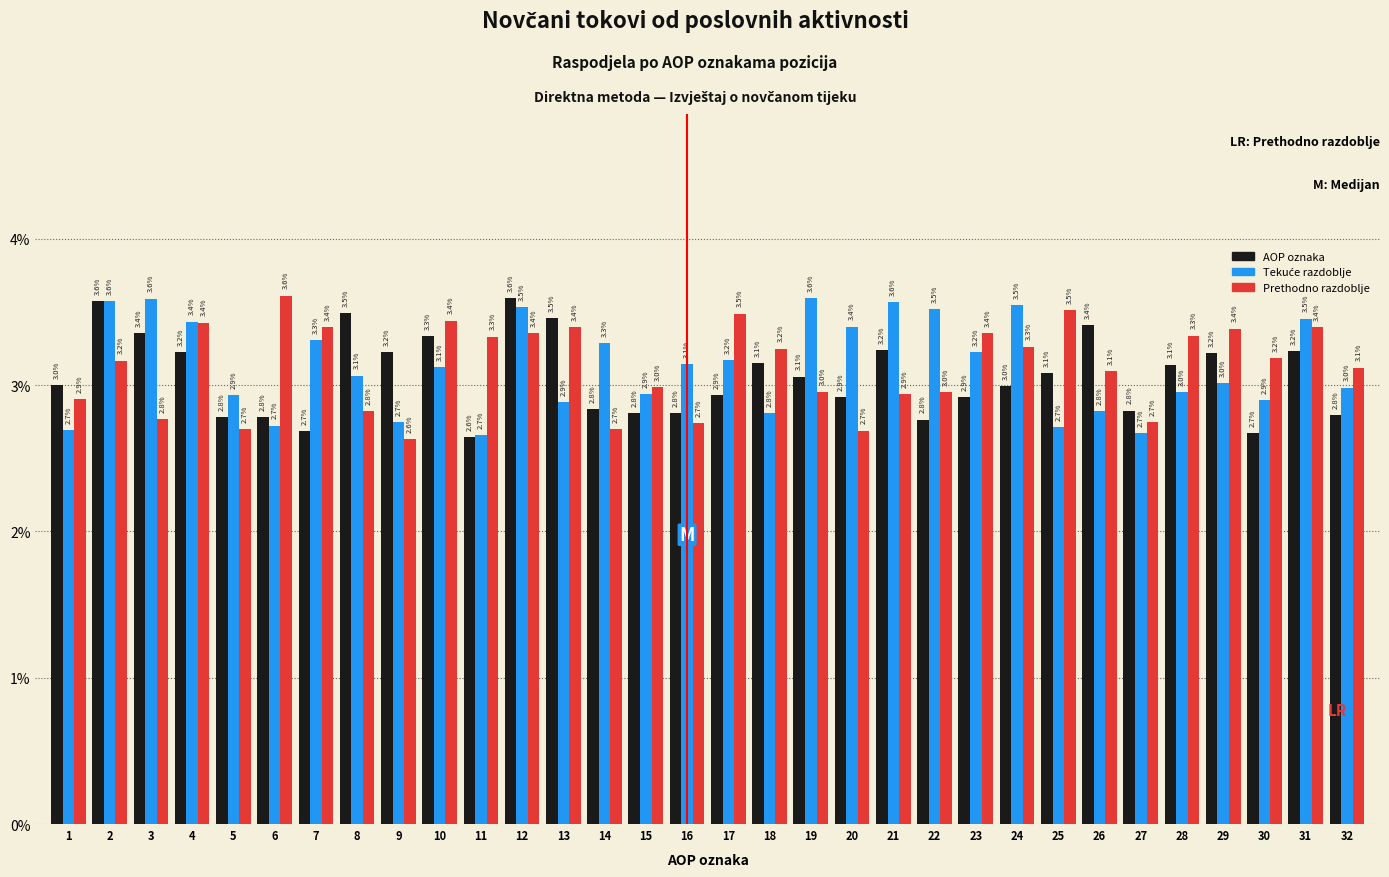

Is it true that Prethodno razdoblje equals 4.9 at 15?

False